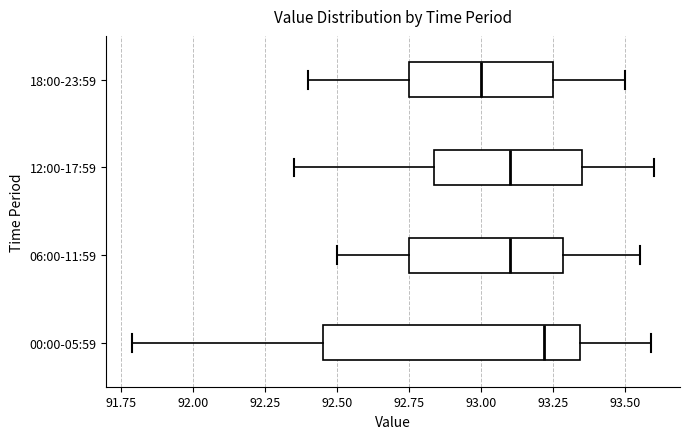

Reading bottom to top, transcribe this box plot: for each box, give where its median line is, the range the box spans, and where its two whiskers end, as read against the x-axis. The values are not printed on the chart, so give them approximately, as read against the axis.

00:00-05:59: median 93.20, box 92.45 to 93.35, whiskers 91.80 to 93.60
06:00-11:59: median 93.10, box 92.75 to 93.30, whiskers 92.50 to 93.55
12:00-17:59: median 93.10, box 92.85 to 93.35, whiskers 92.35 to 93.60
18:00-23:59: median 93.00, box 92.75 to 93.25, whiskers 92.40 to 93.50